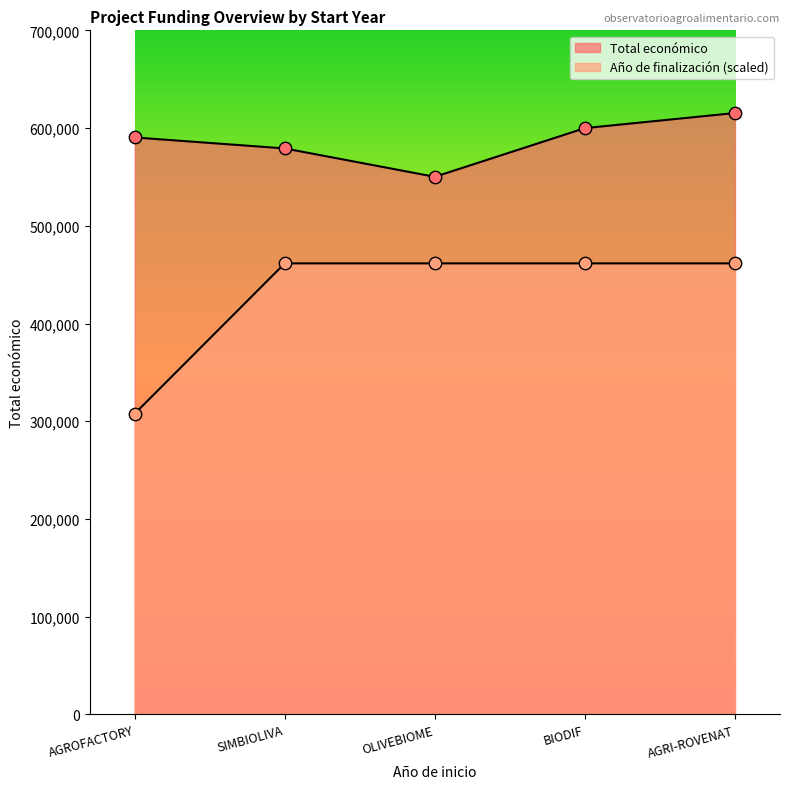

What is the total value across all series at OLIVEBIOME?

1011642.2